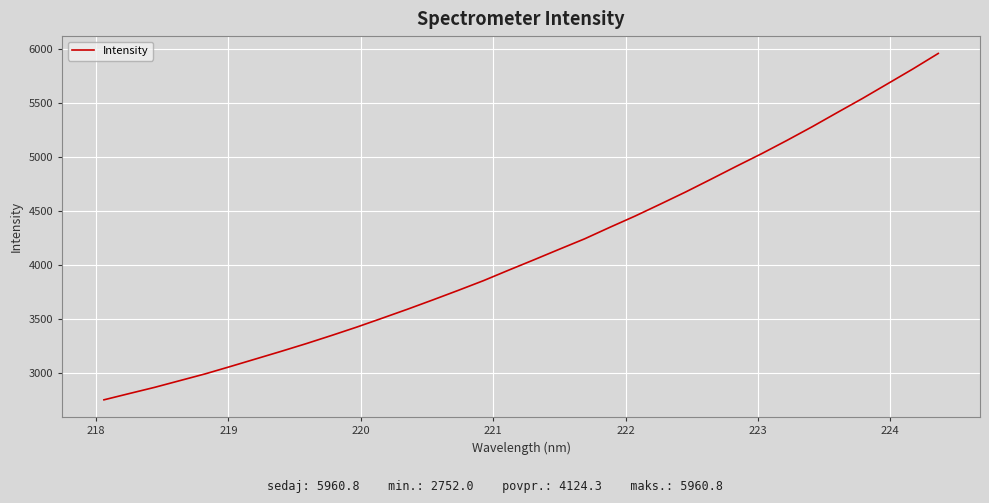

What is the difference between the maximum and minimum values?

3208.8